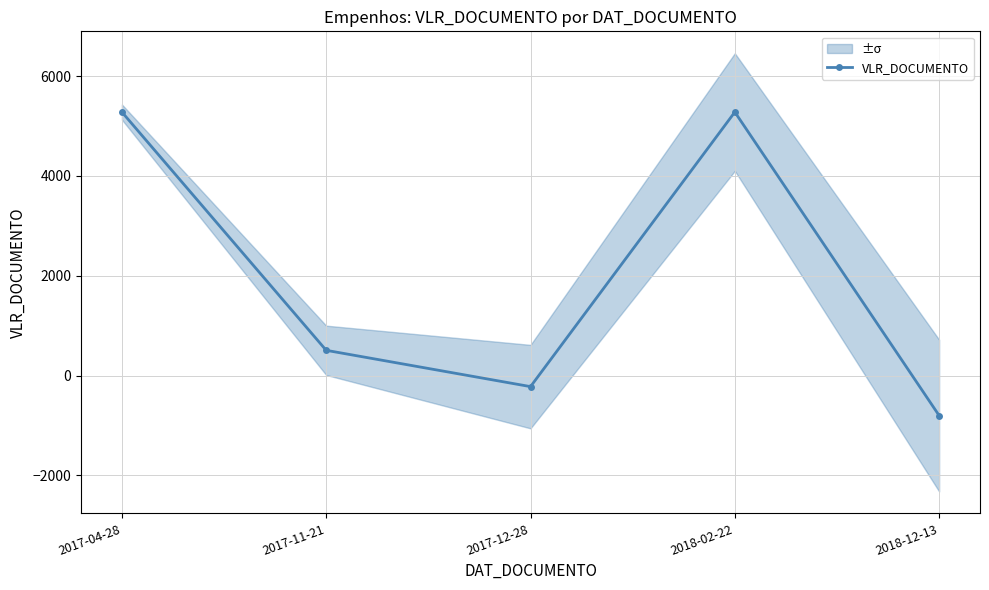

Where is the first local maximum?

2018-02-22